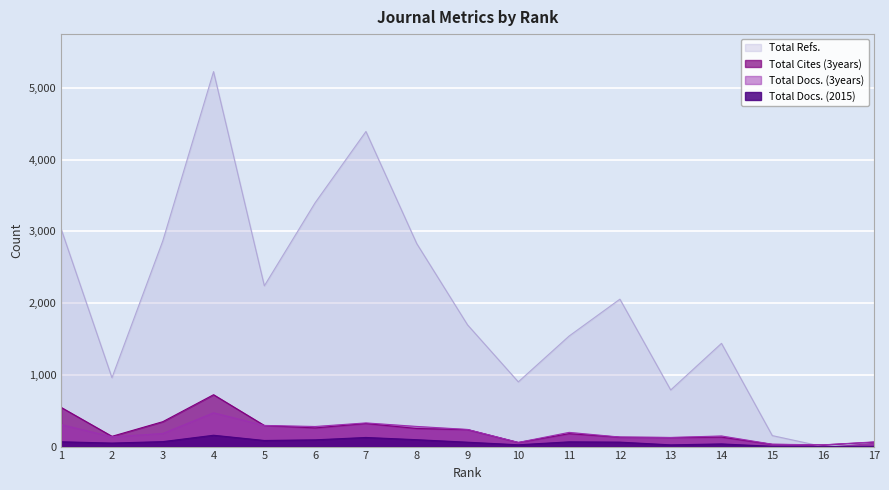

In Total Docs. (3years), how many points are higher than both neighbors (excluding endpoints)?

4